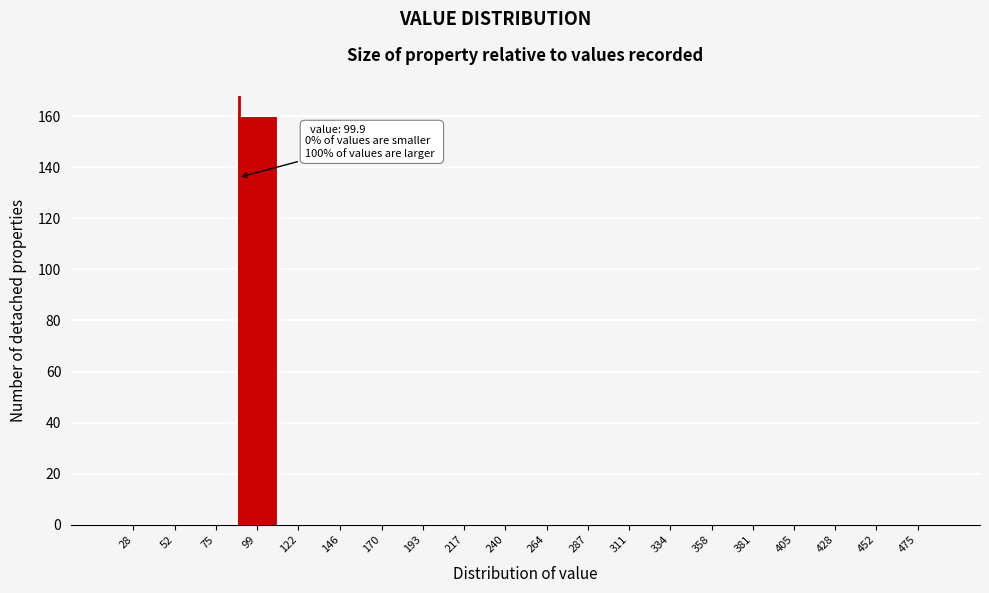

Reading left to right, transcribe all the data shown in this chart.

28=0	52=0	75=0	99=160	122=0	146=0	170=0	193=0	217=0	240=0	264=0	287=0	311=0	334=0	358=0	381=0	405=0	428=0	452=0	475=0